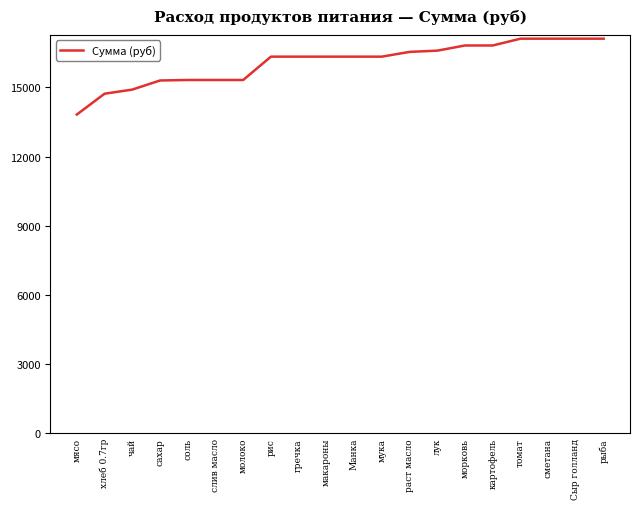

Is this an area chart (filled region under the line)?

No